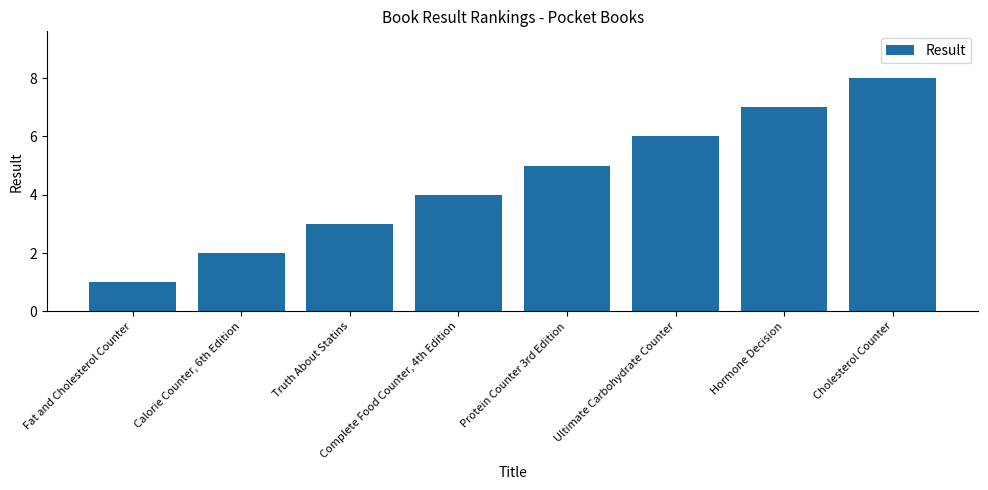

What is the change in value from Calorie Counter, 6th Edition to Protein Counter 3rd Edition?

+3